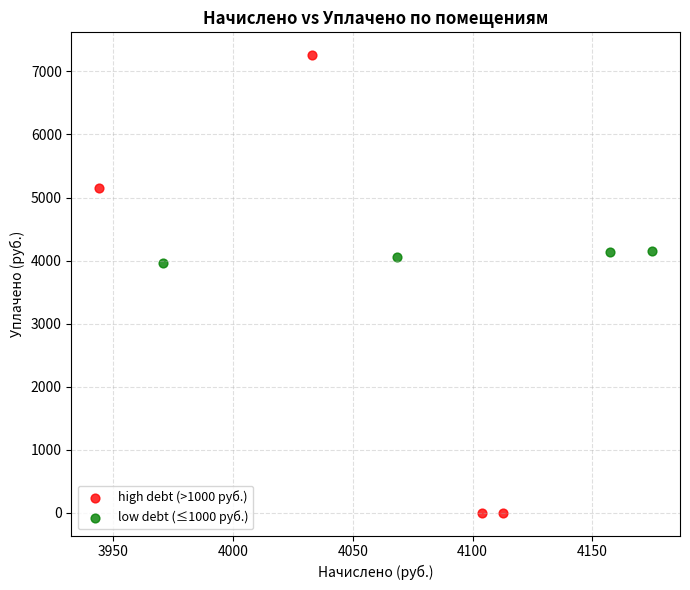

Which series has the largest Y range (max minus min)?

high debt (>1000 руб.)